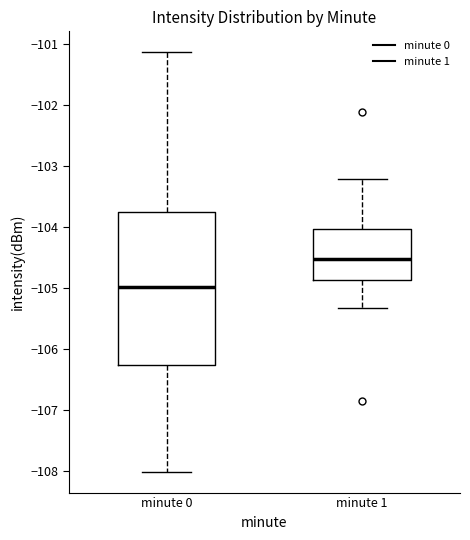

Which box's median line is the lowest?

minute 0